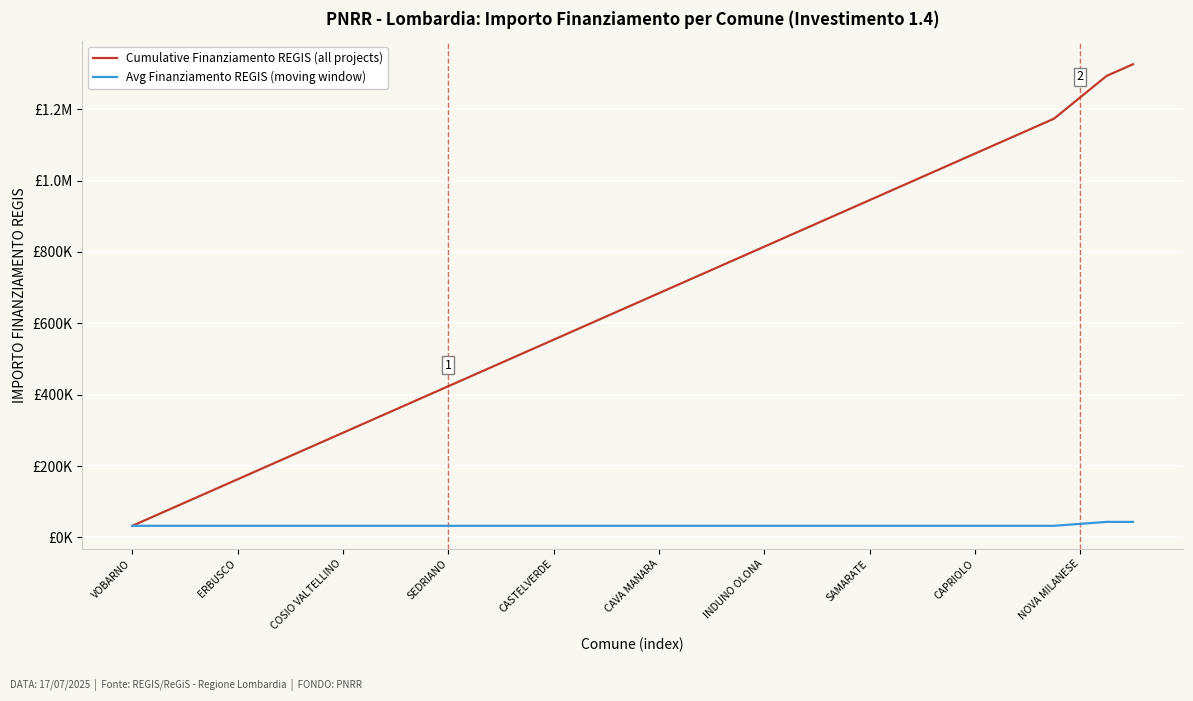

Does the chart have visible grid lines?

Yes